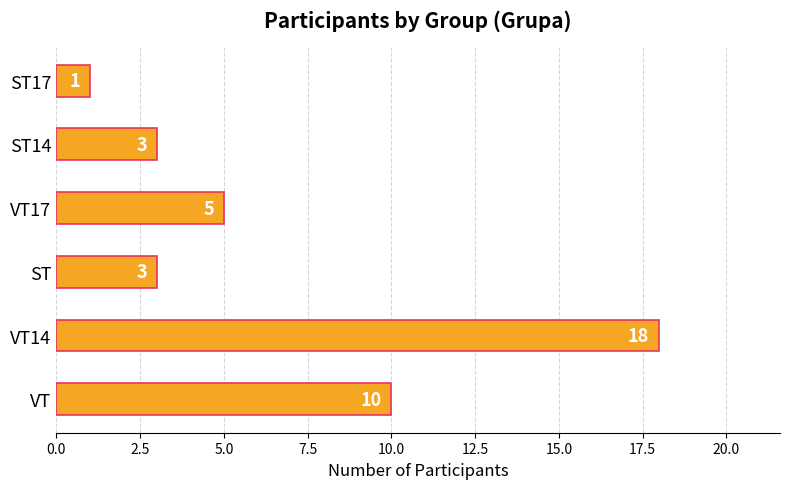

Reading top to bottom, transcribe all the data shown in this chart.

ST17=1	ST14=3	VT17=5	ST=3	VT14=18	VT=10